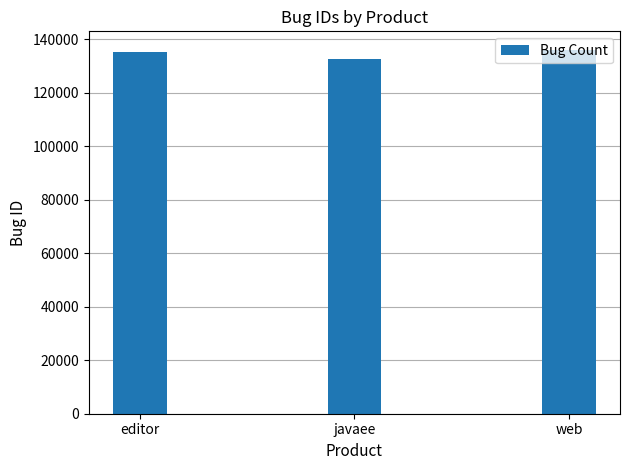

What is the ratio of the value at javaee to the value at editor?

1.0